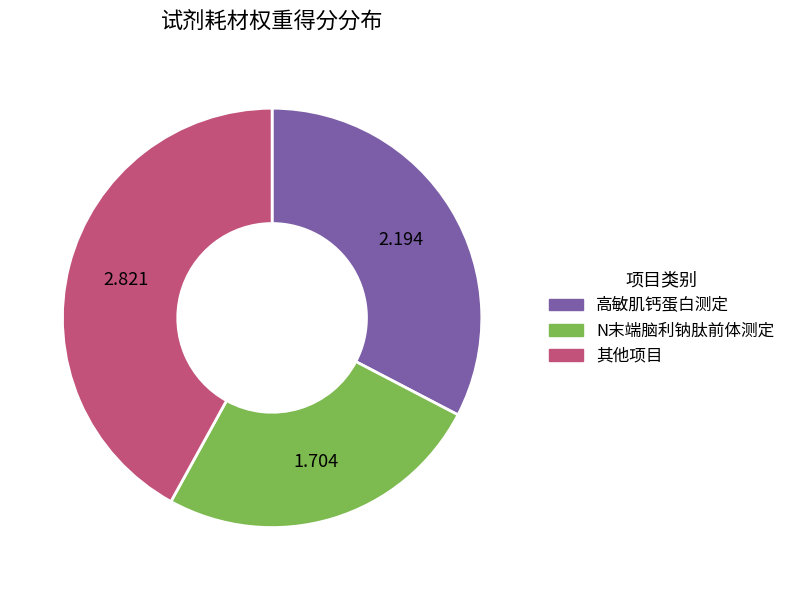

Does any single category account for the majority?

No